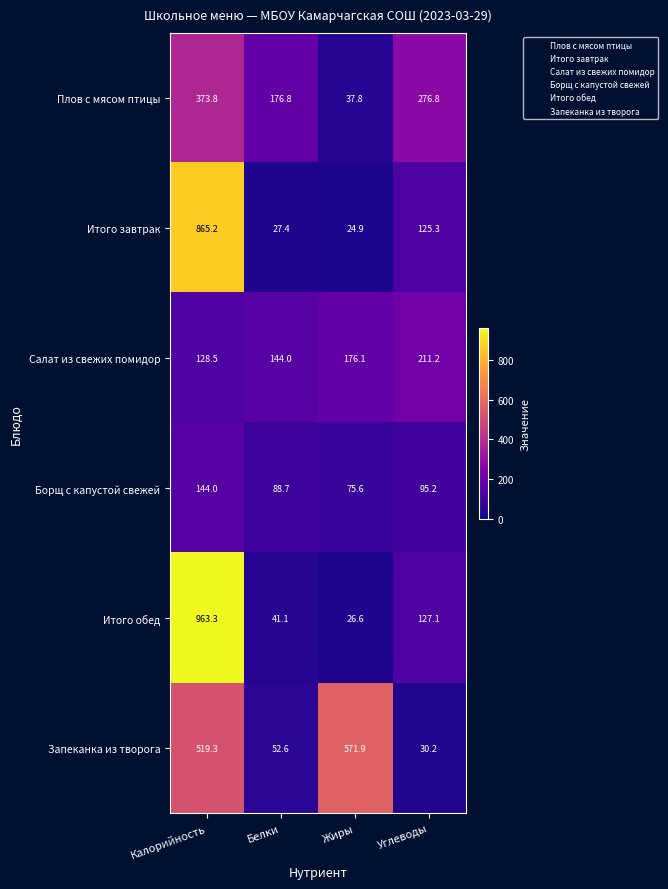

Which label corresponds to the largest value in the chart?

Калорийность